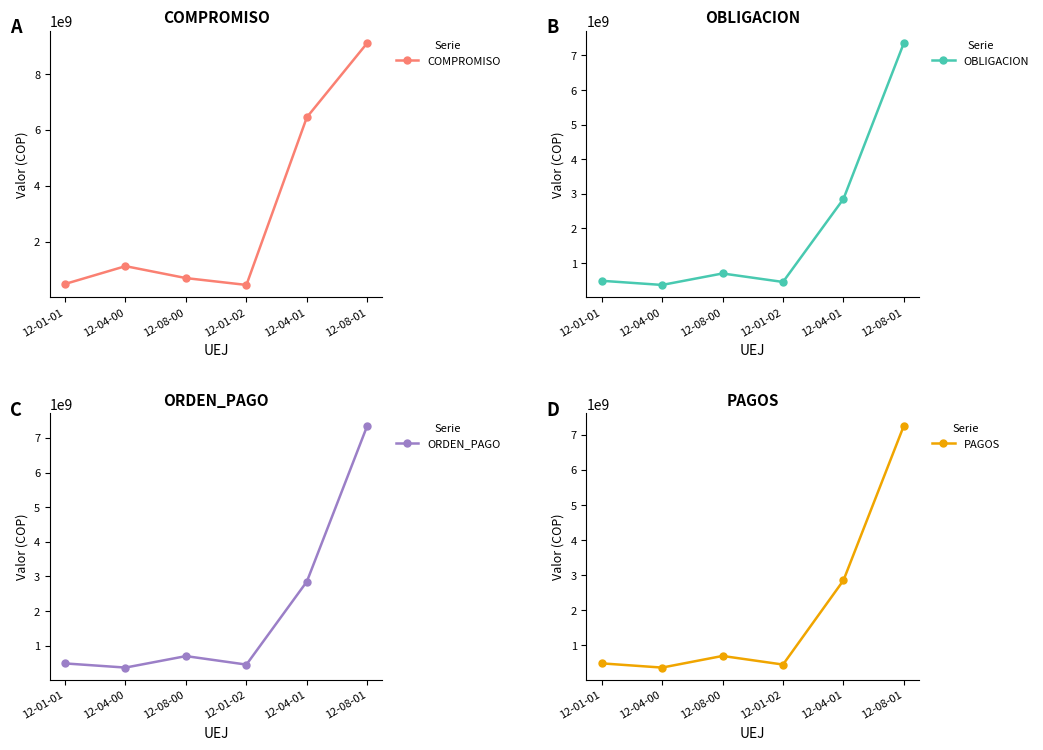

What value does the COMPROMISO series have at 12-01-01?

488824000.0